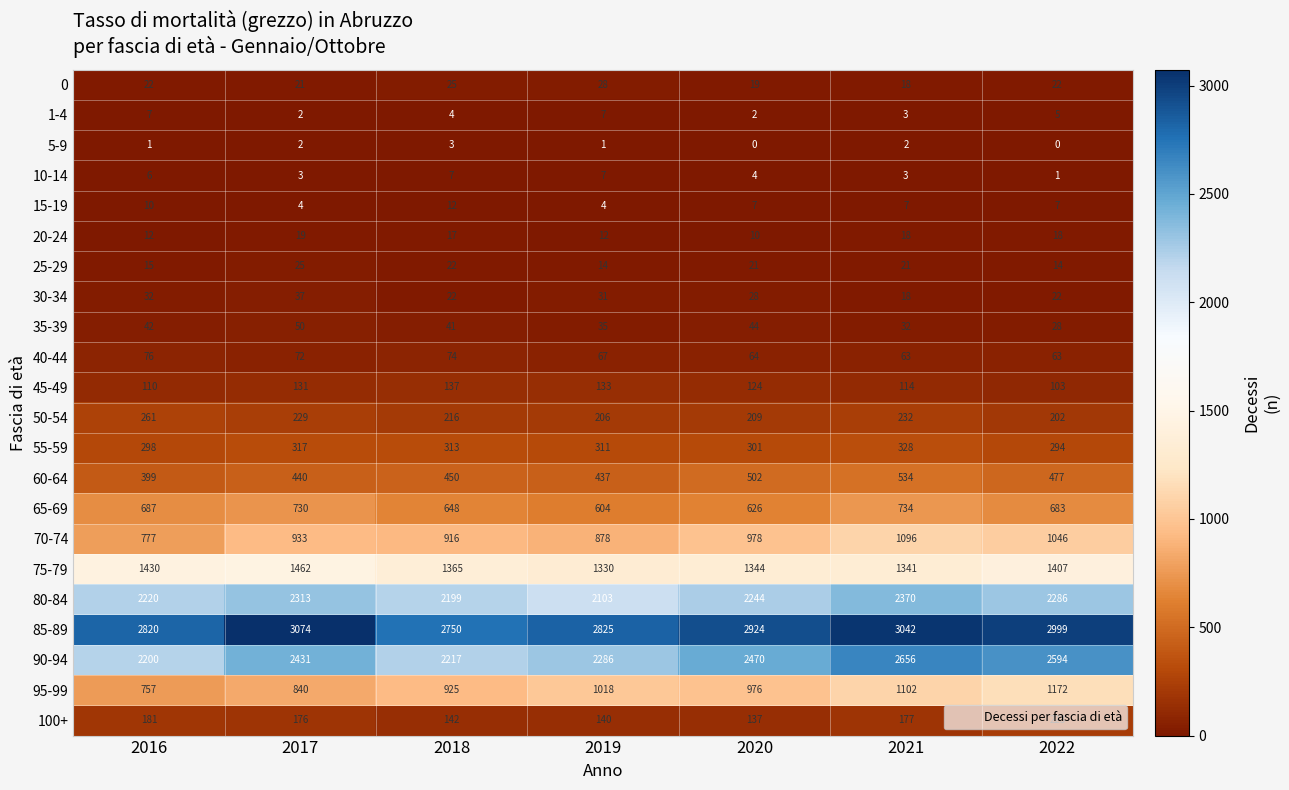

Between 2017 and 2022, which series saw the biggest shift?

95-99